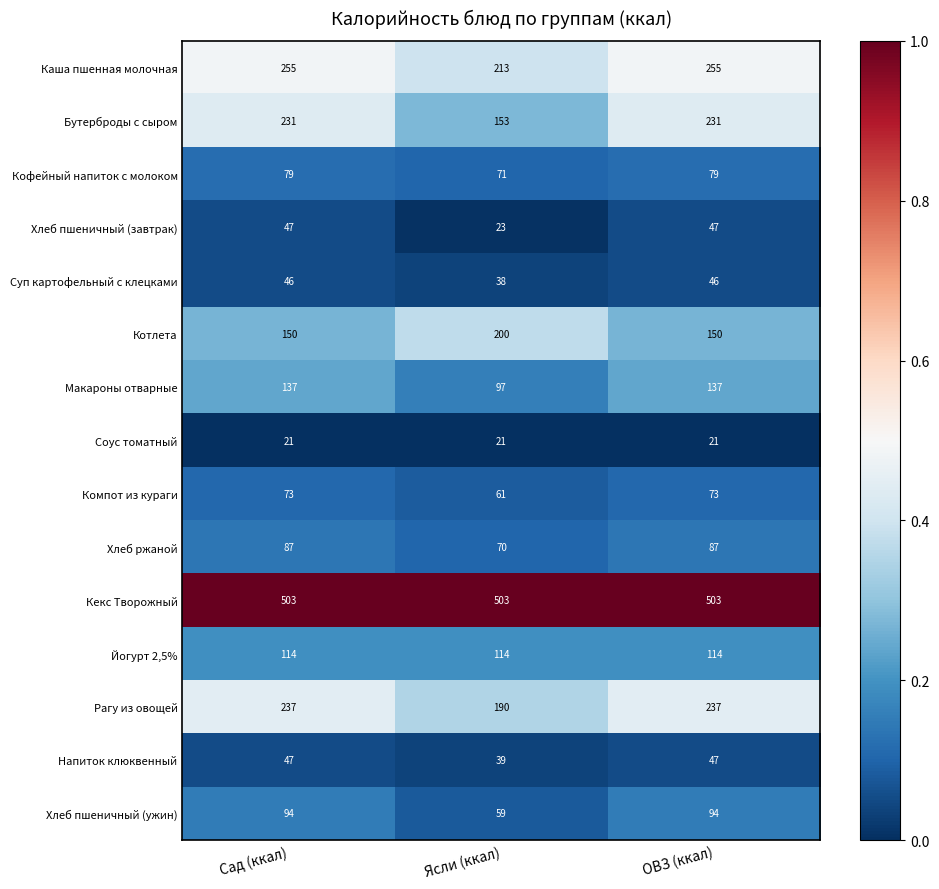

Which series changed the most between Ясли (ккал) and ОВЗ (ккал)?

Бутерброды с сыром